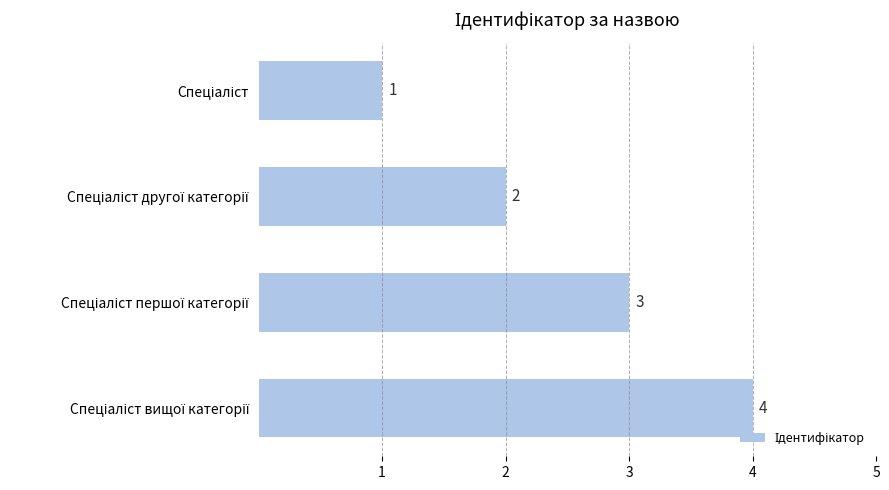

What is the sum of all values?

10